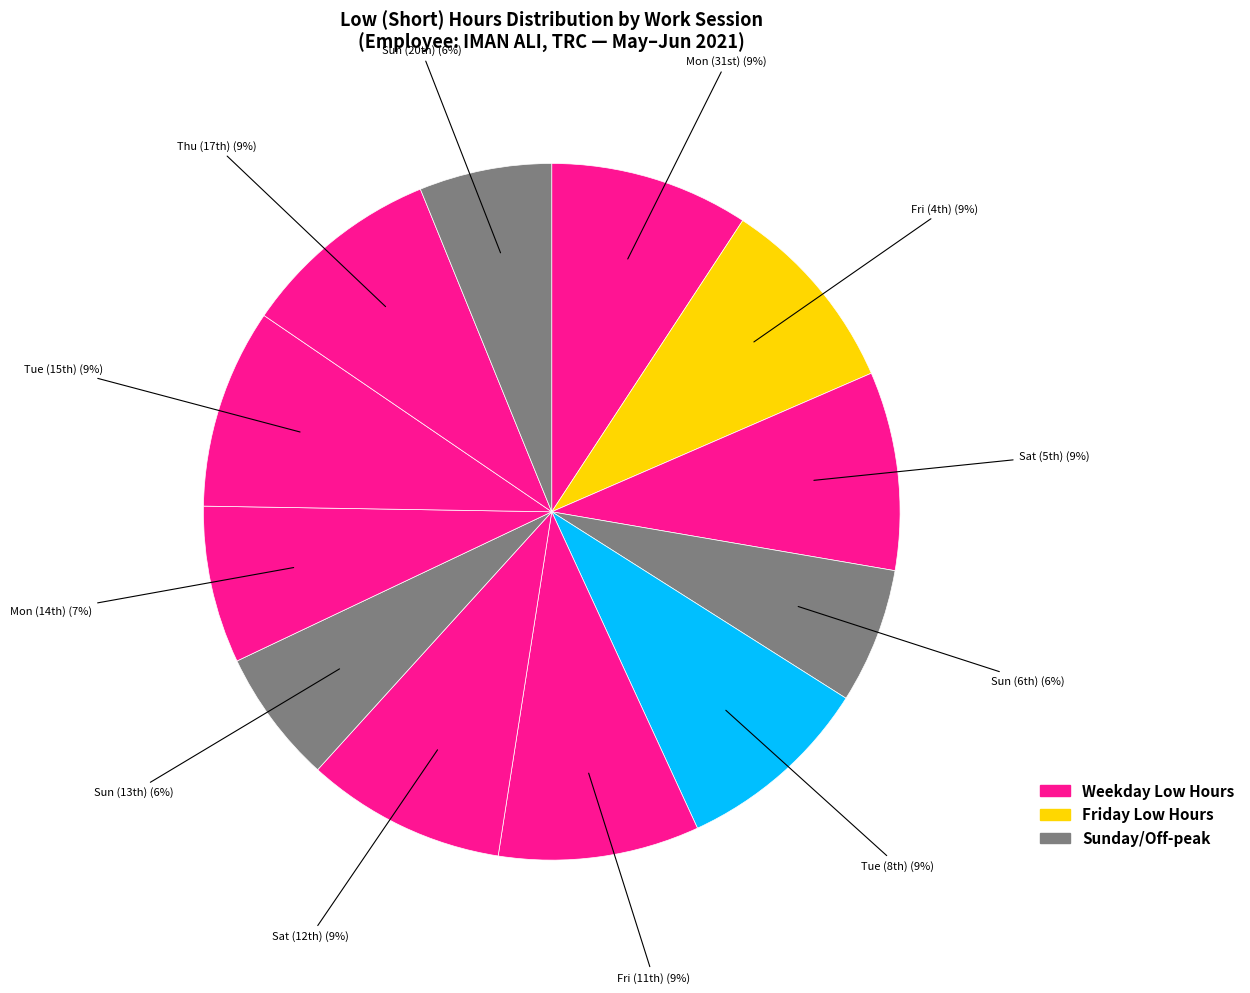

To the nearest percent, what is the average slice percentage?

8%